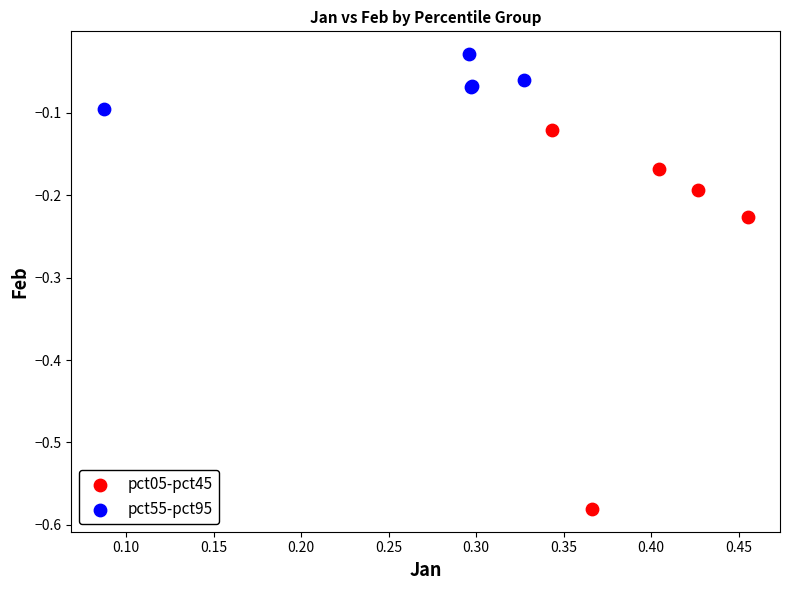

Which series contains the lowest Y value?

pct05-pct45